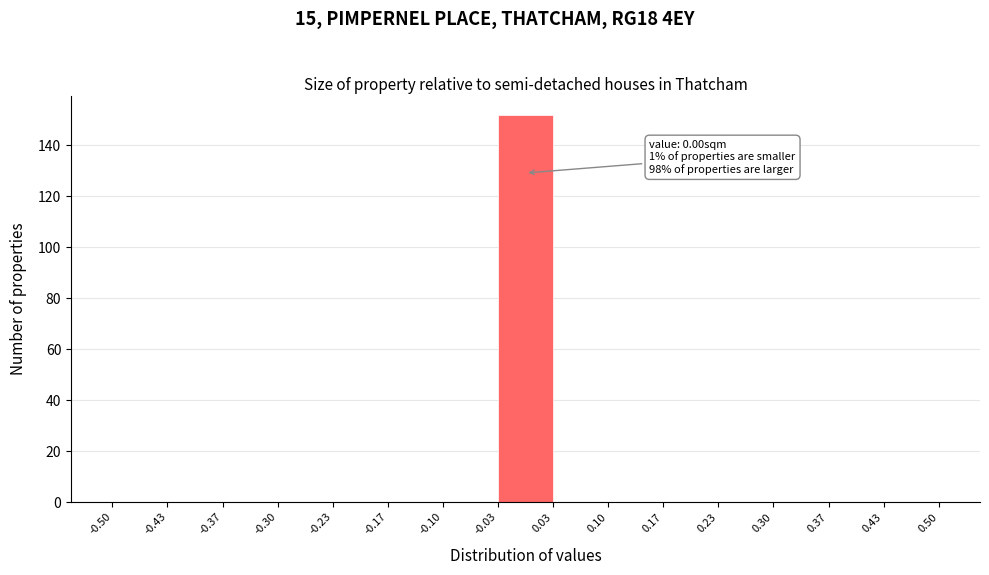

Over which range of the x-axis is the bar tallest?

-0.03 to 0.03